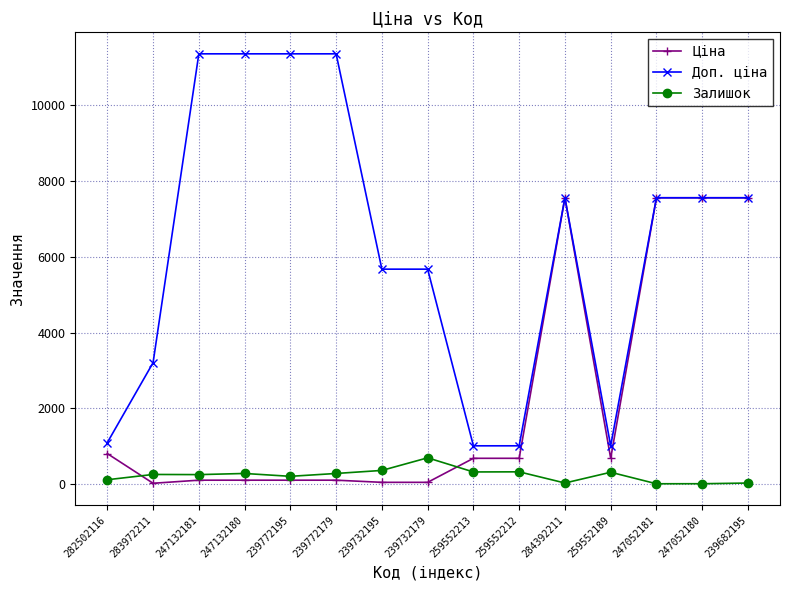

What are all the series names shown in the legend?

Ціна, Доп. ціна, Залишок